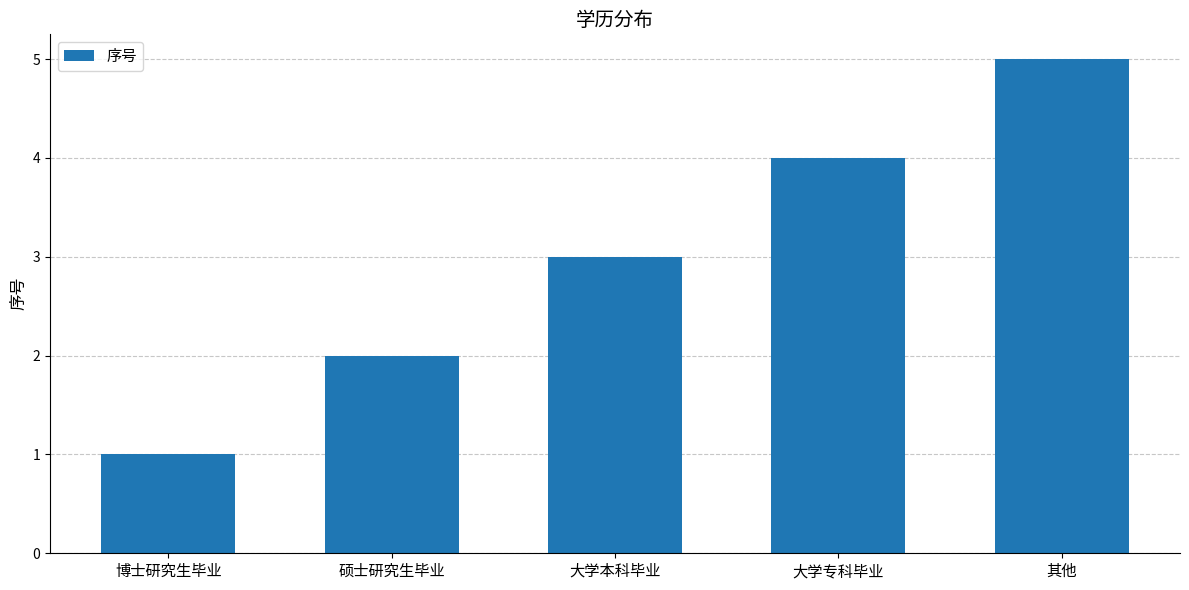

What is the sum of the values at 博士研究生毕业 and 大学专科毕业?

5